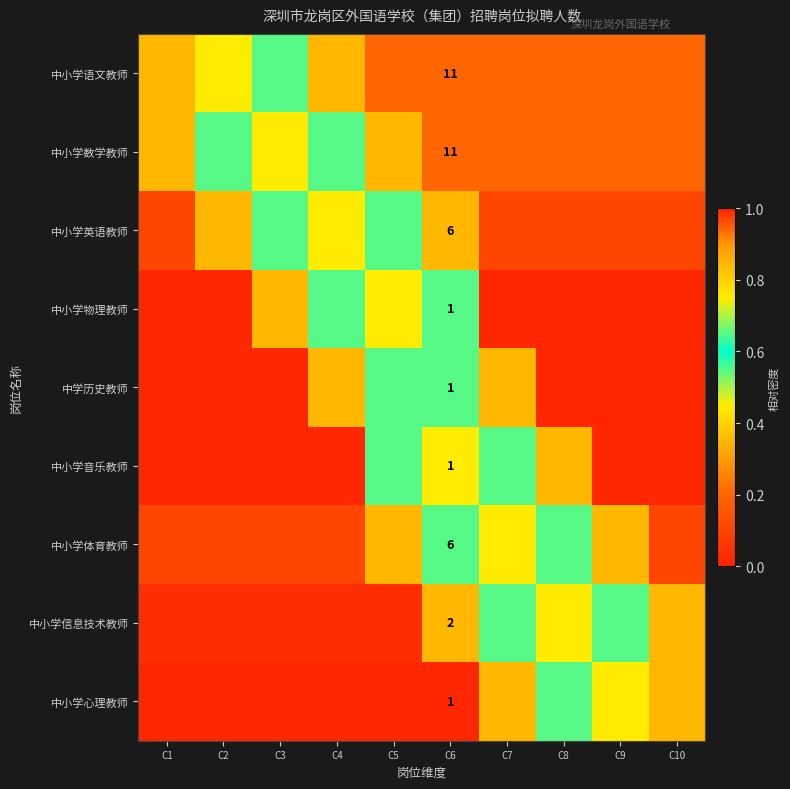

What is the difference between the highest and lowest values at C5?

0.7